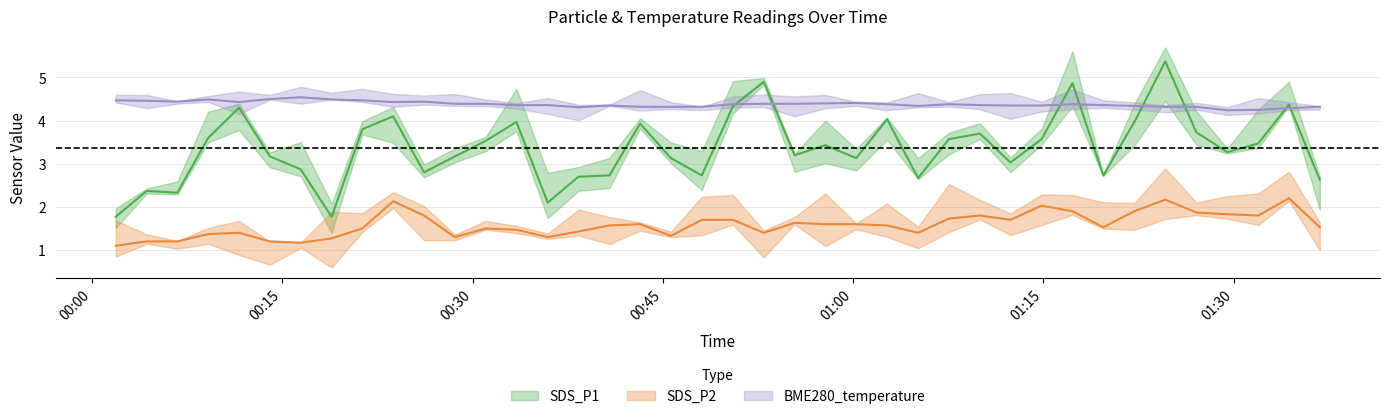

The SDS_P1 series shows 3.4 at 2022/02/15 01:24:36. True or false?

False